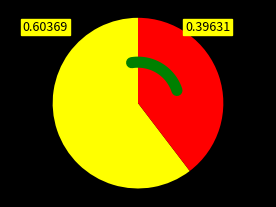

To the nearest percent, what is the average slice percentage?

50%